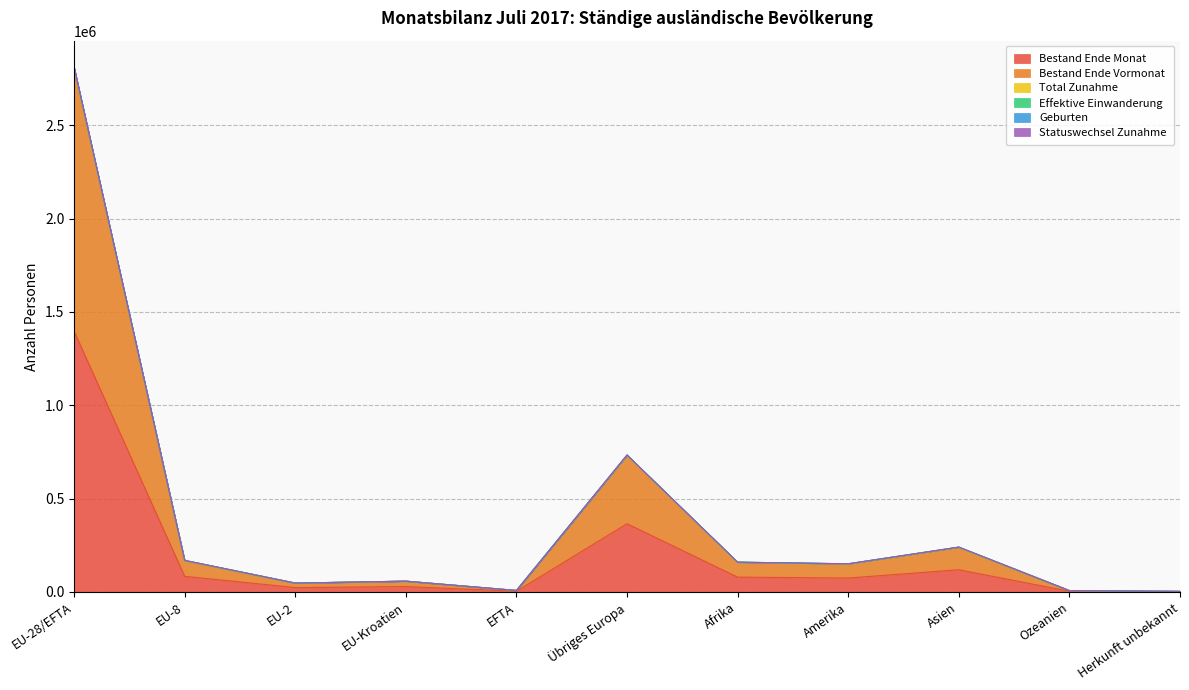

Read the Geburten value at EU-28/EFTA, to the nearest 100.

2804300